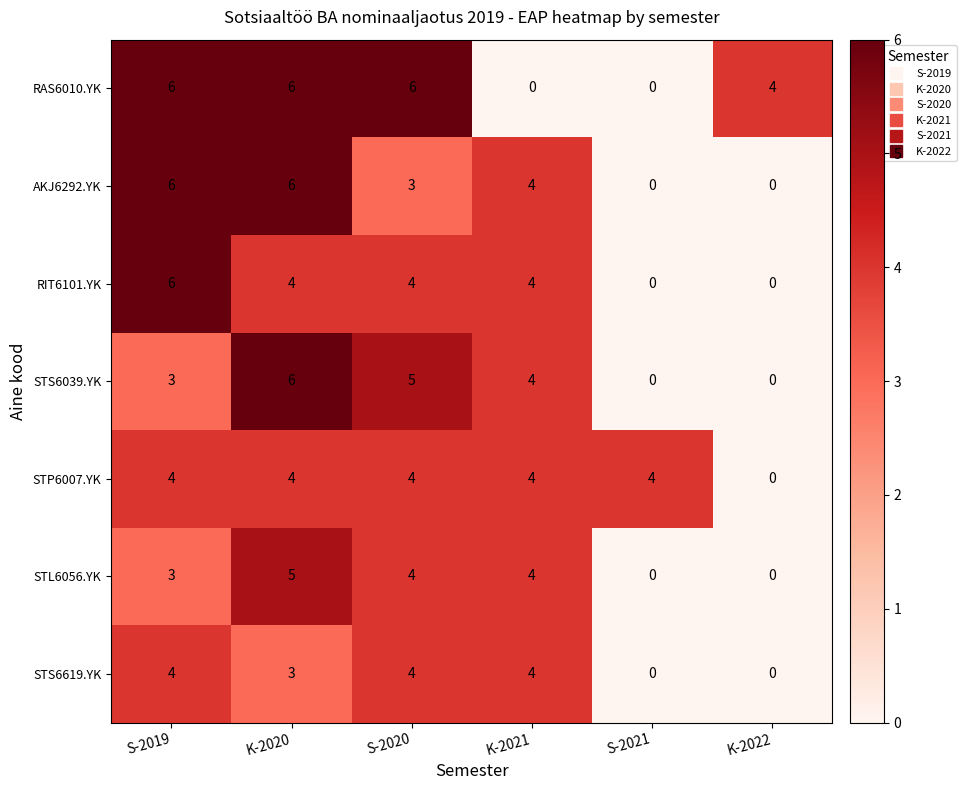

Count the number of categories in the chart.

6